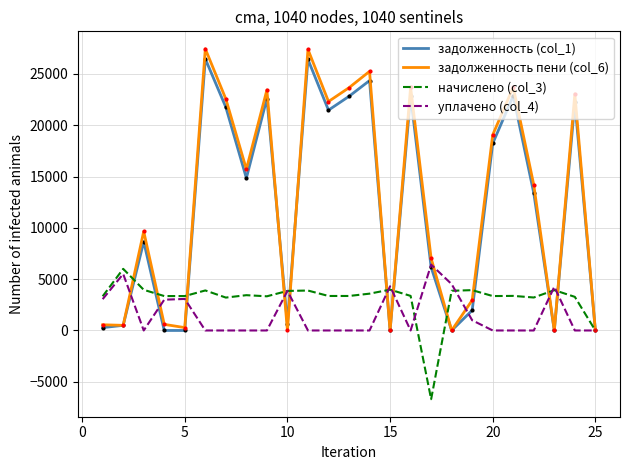

Which series has the widest spread of values?

задолженность пени (col_6)